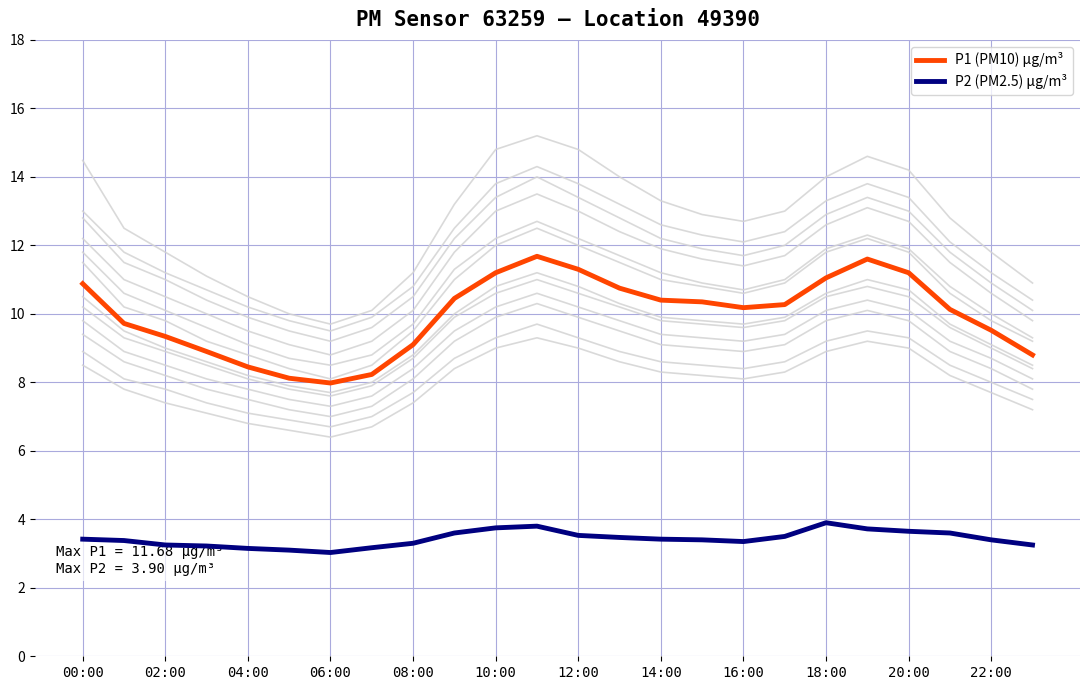

What is the highest value of the P2 (PM2.5) μg/m³ series?

3.9